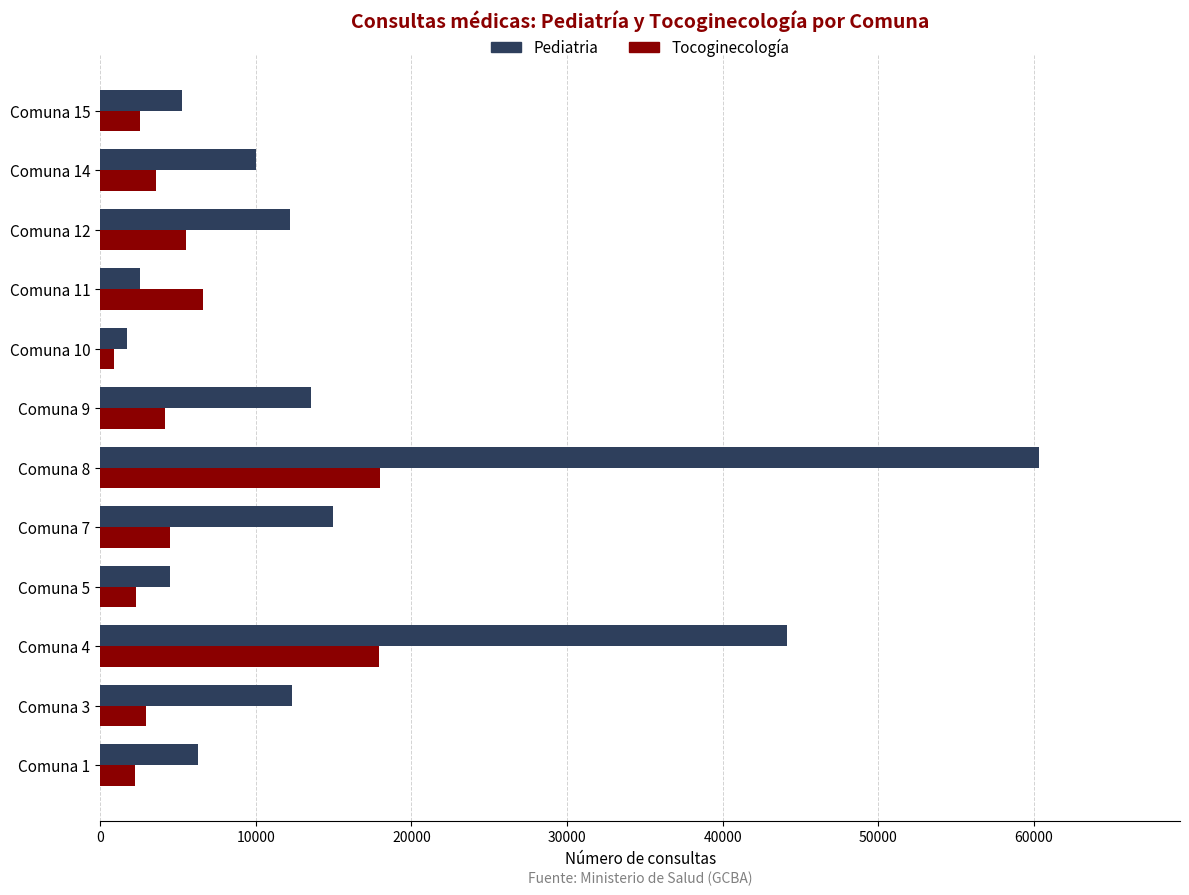

Is the value of Tocoginecología at Comuna 1 greater than the value of Pediatria at Comuna 7?

No